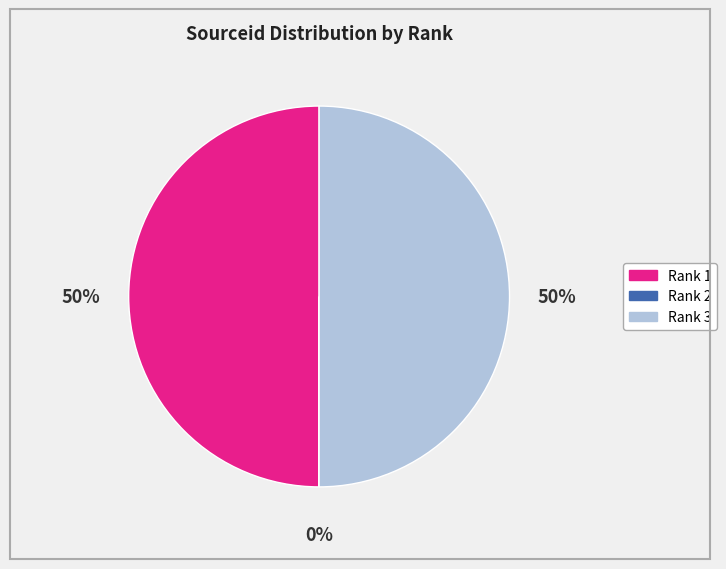

The Rank 3 slice represents 50% of the pie. True or false?

True